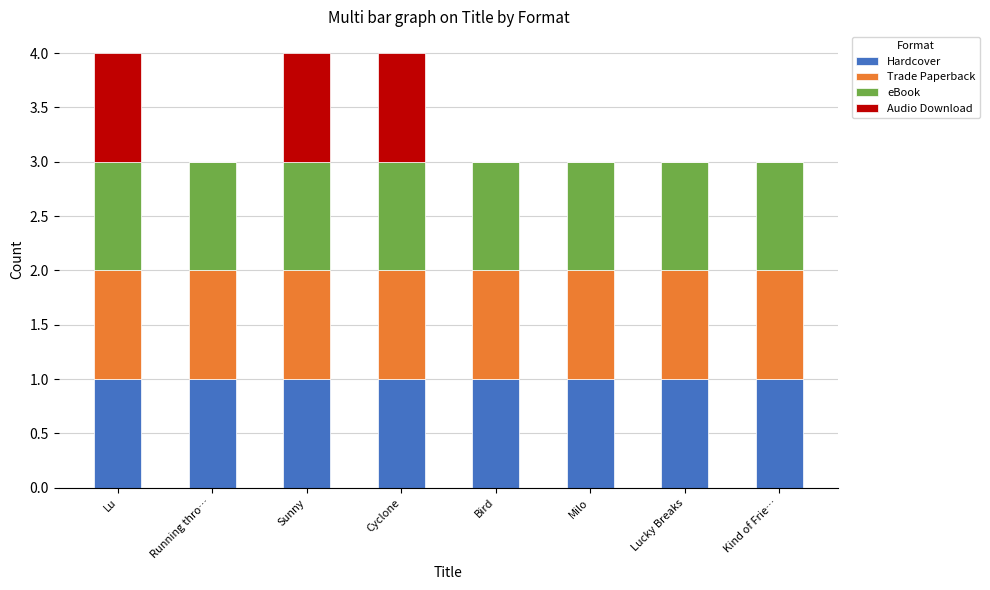

What is the total value across all series at Running thro…?

3